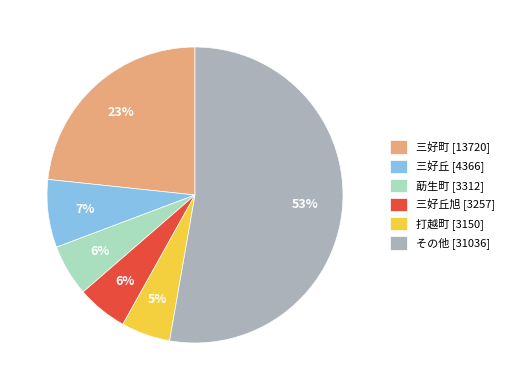

The 三好町 [13720] slice represents 12% of the pie. True or false?

False